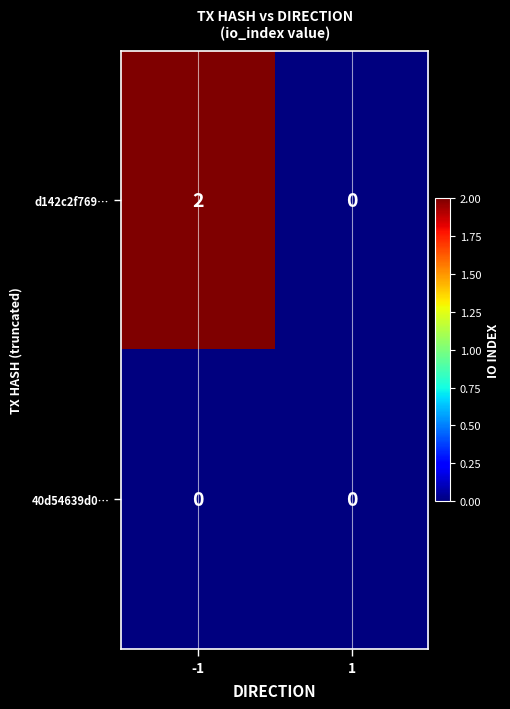

At which category is the sum across all series the highest?

-1